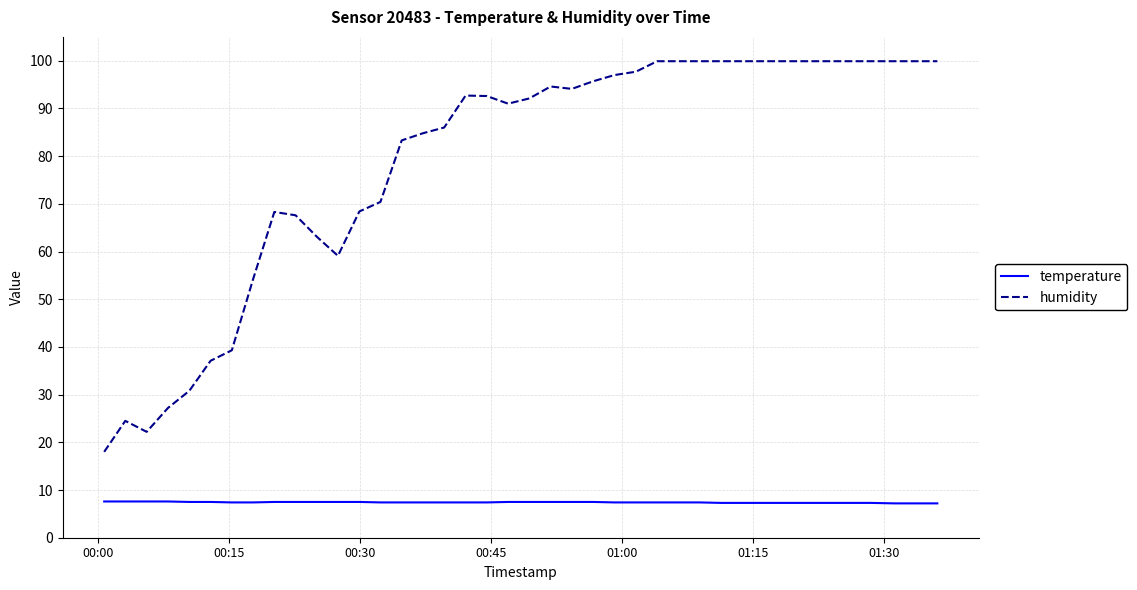

How many categories are shown in the chart?

40